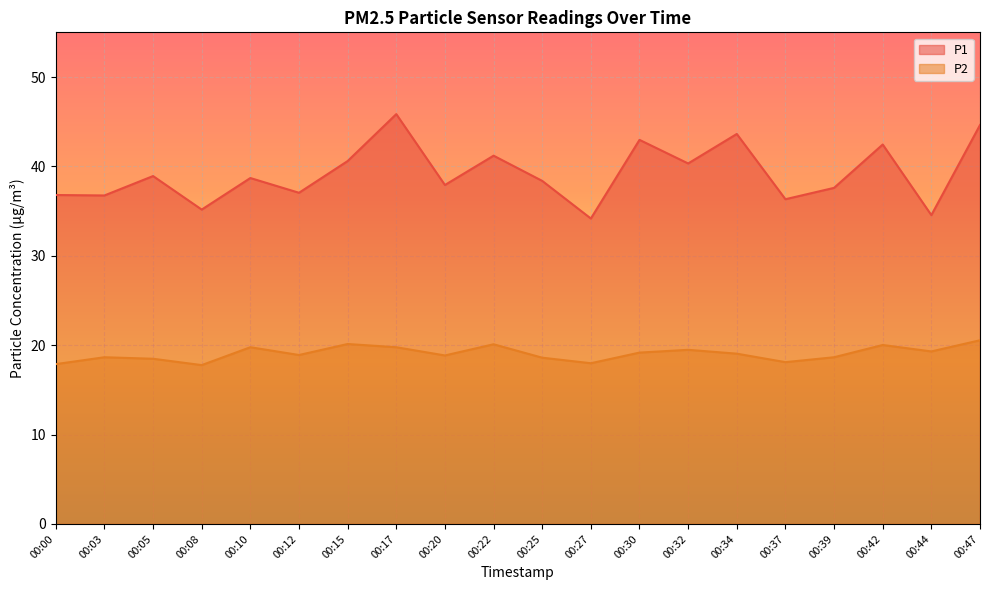

Reading left to right, list all the values displayed in this chart.

P1: 00:00=36.8	00:03=36.8	00:05=38.9	00:08=35.2	00:10=38.7	00:12=37.0	00:15=40.6	00:17=45.9	00:20=37.9	00:22=41.2	00:25=38.4	00:27=34.2	00:30=43.0	00:32=40.3	00:34=43.6	00:37=36.3	00:39=37.6	00:42=42.5	00:44=34.5	00:47=44.6
P2: 00:00=17.9	00:03=18.6	00:05=18.5	00:08=17.8	00:10=19.8	00:12=18.9	00:15=20.1	00:17=19.8	00:20=18.9	00:22=20.1	00:25=18.6	00:27=18.0	00:30=19.2	00:32=19.5	00:34=19.1	00:37=18.1	00:39=18.6	00:42=20.0	00:44=19.3	00:47=20.6